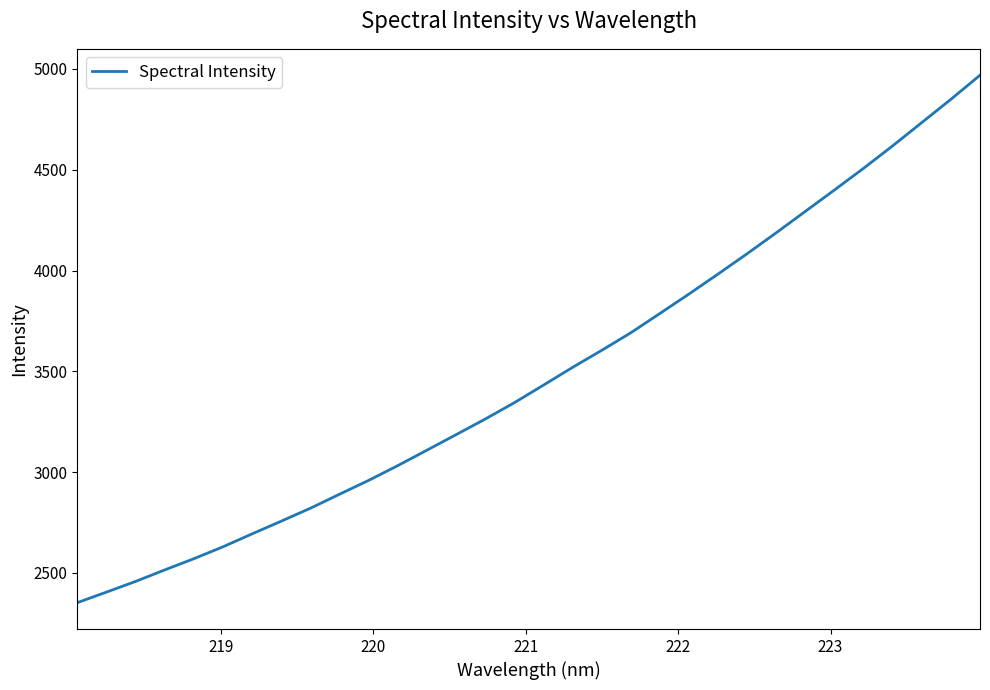

What is the greatest value displayed?

4968.6